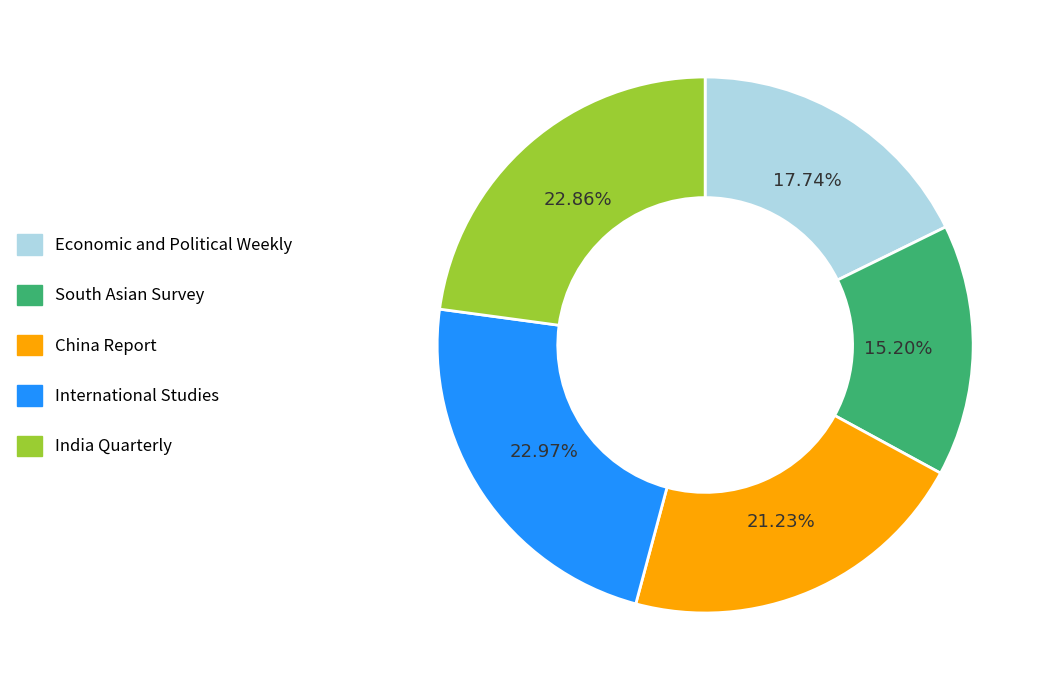

What percentage is the South Asian Survey slice, to the nearest percent?

15%